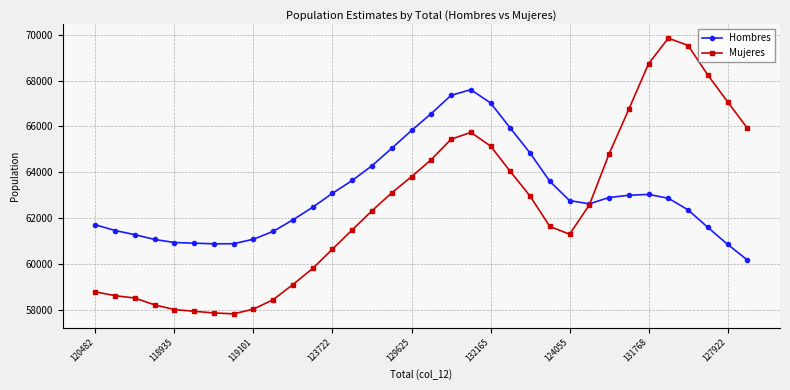

What are all the series names shown in the legend?

Hombres, Mujeres